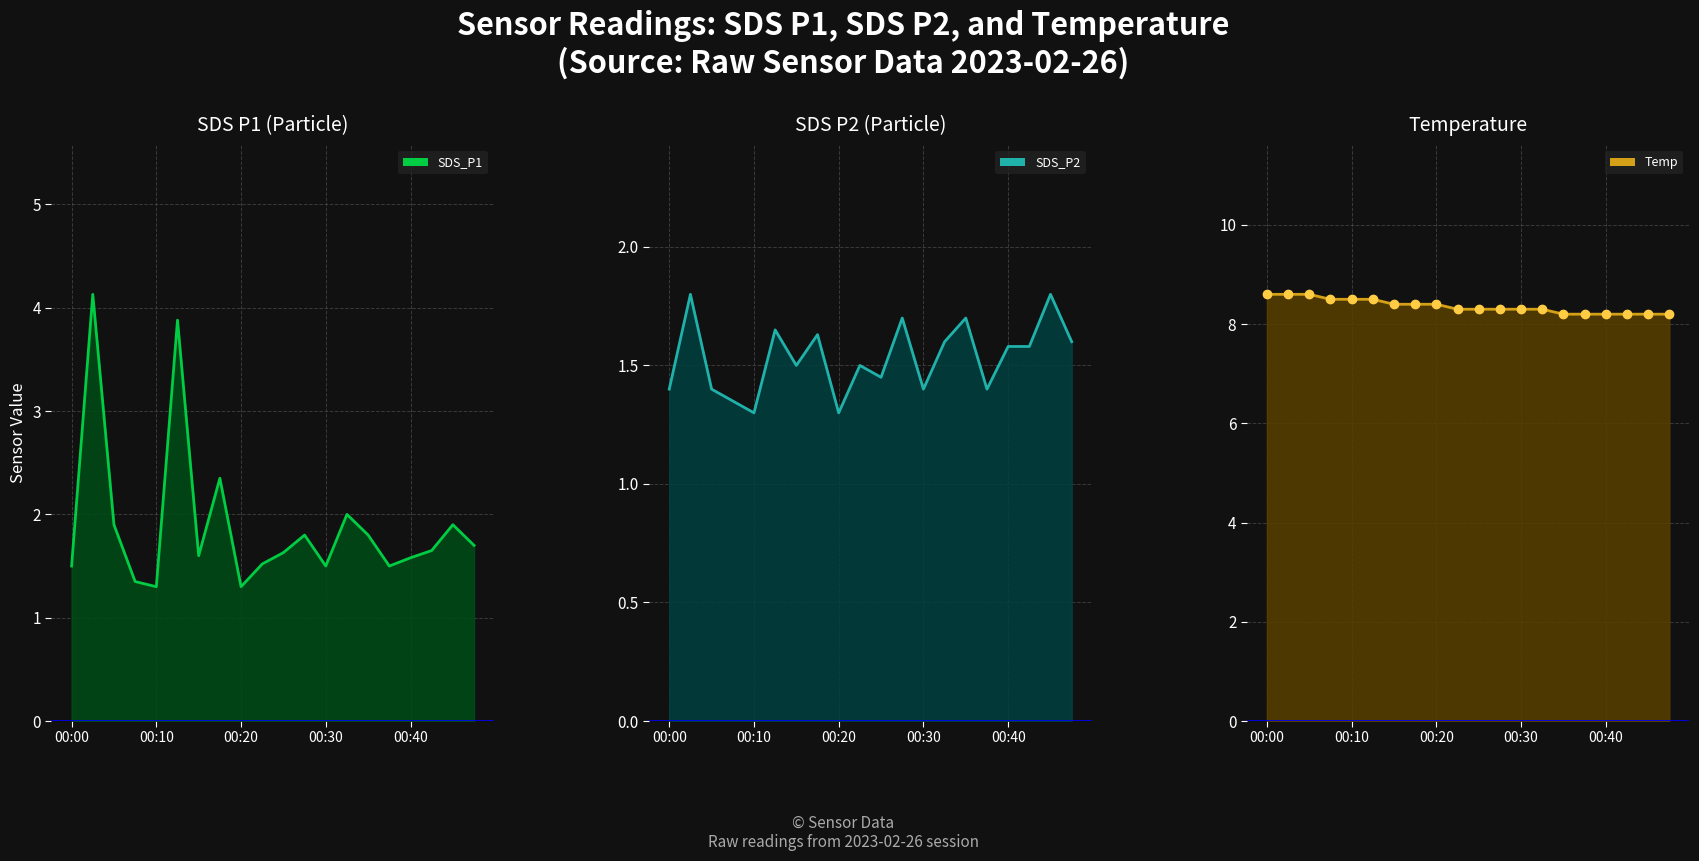

What is the label of the 1st point from the left?

00:00